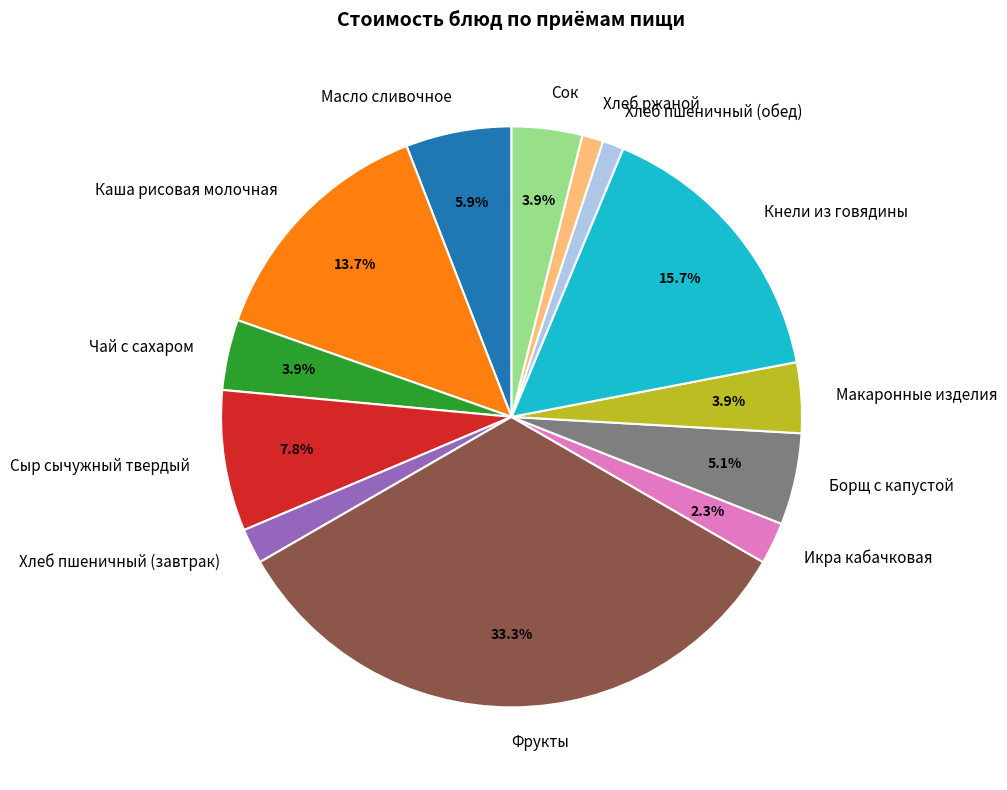

Is the sum of Сок and Кнели из говядины greater than half?

No